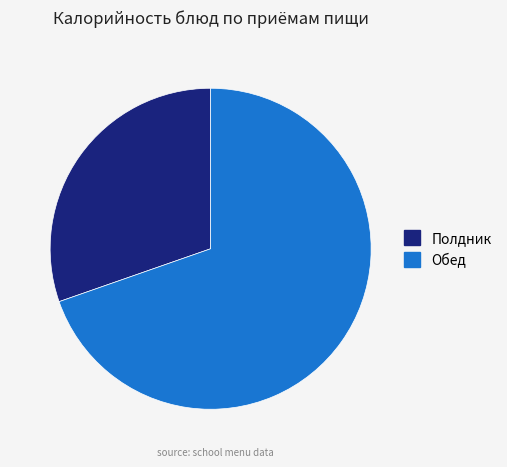

Is there any slice that represents more than half of the pie?

Yes